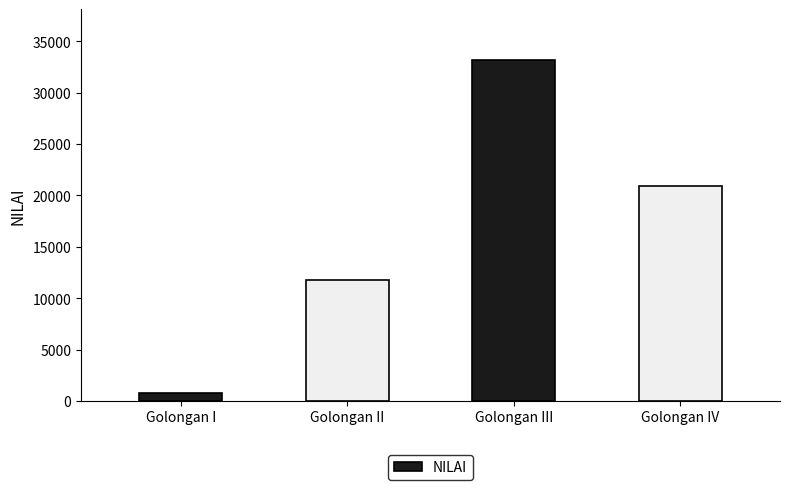

What is the difference between the second highest and minimum values?

20217